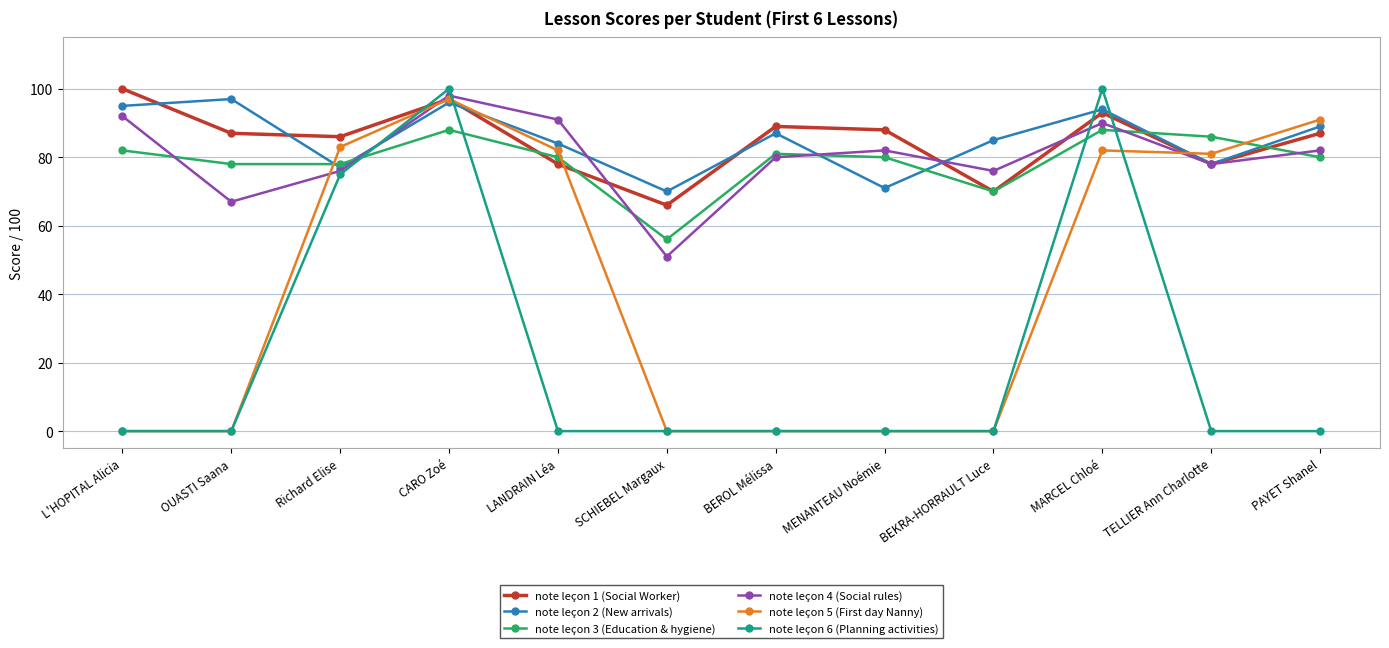

What is the difference between the highest and lowest values at SCHIEBEL Margaux?

70